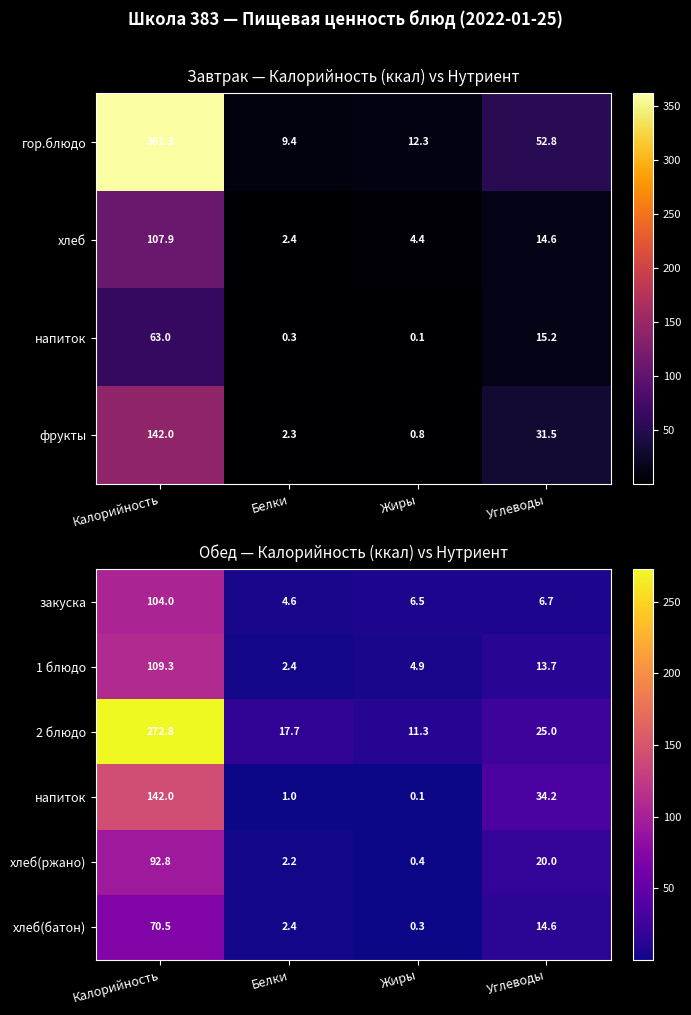

Count the number of categories in the chart.

4